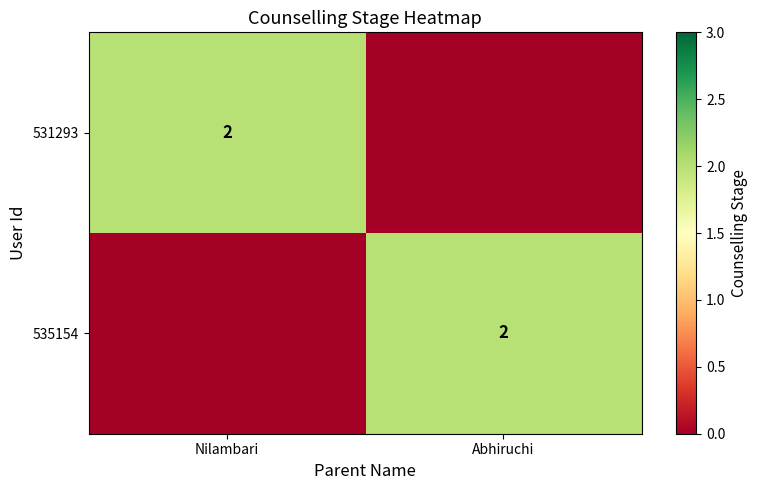

Is it true that 535154 equals 2 at Abhiruchi?

True